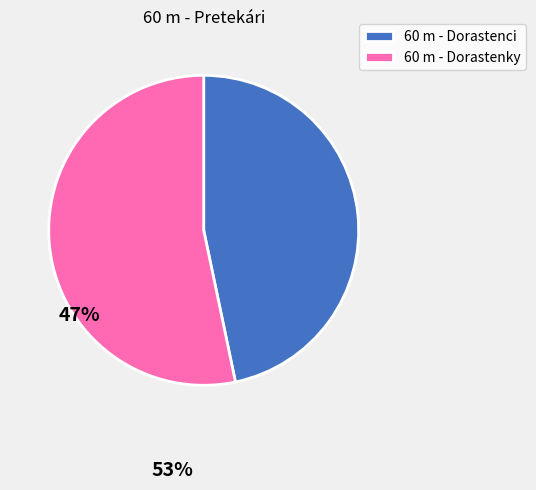

Count the number of slices in the pie.

2